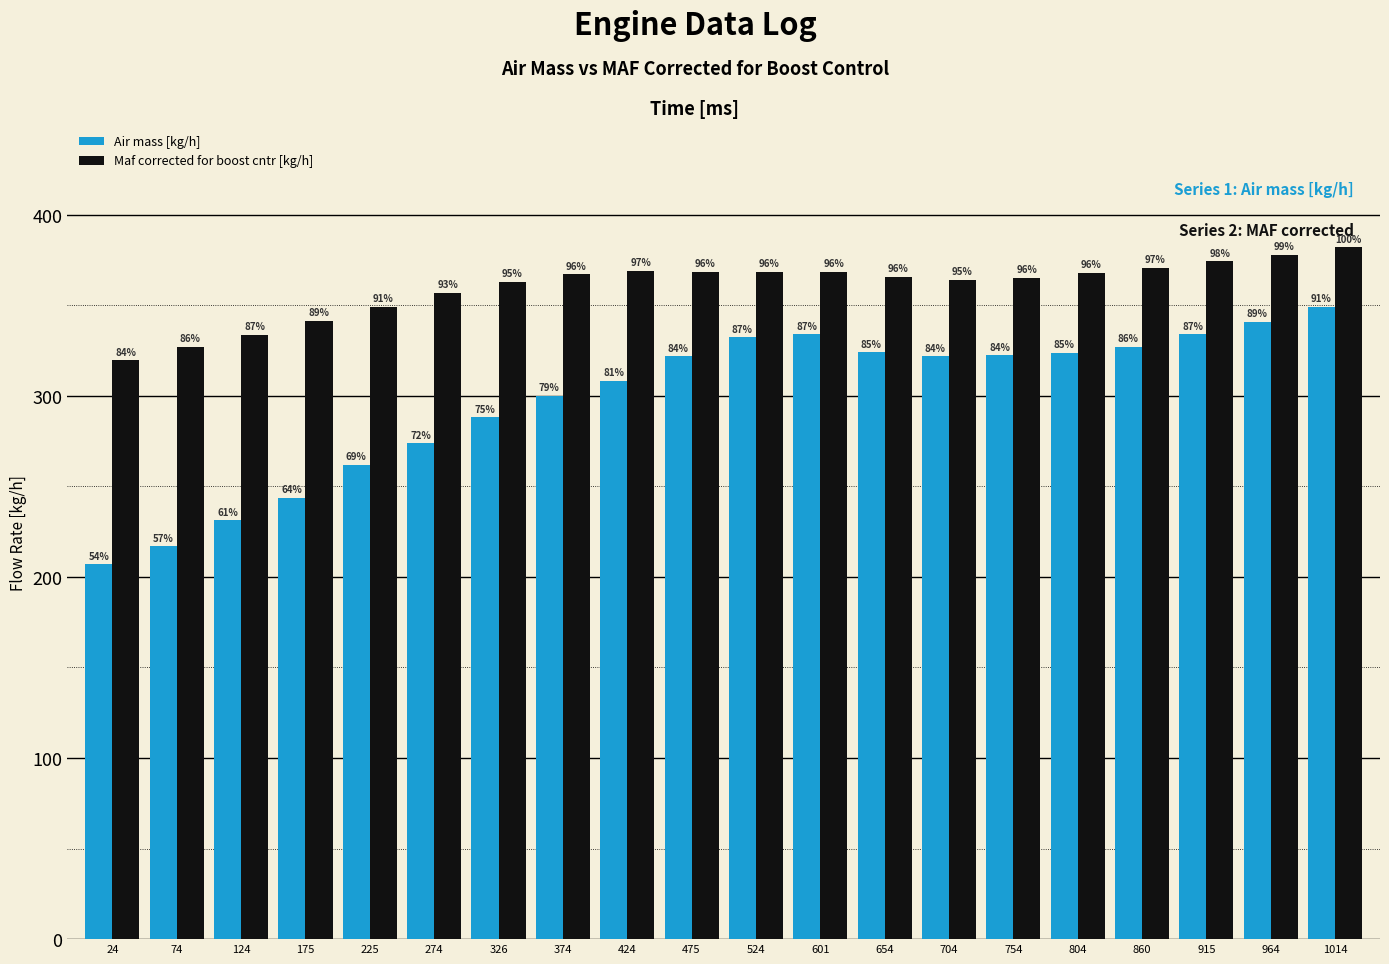

What is the difference between the second highest and minimum values in the Air mass [kg/h] series?

133.9